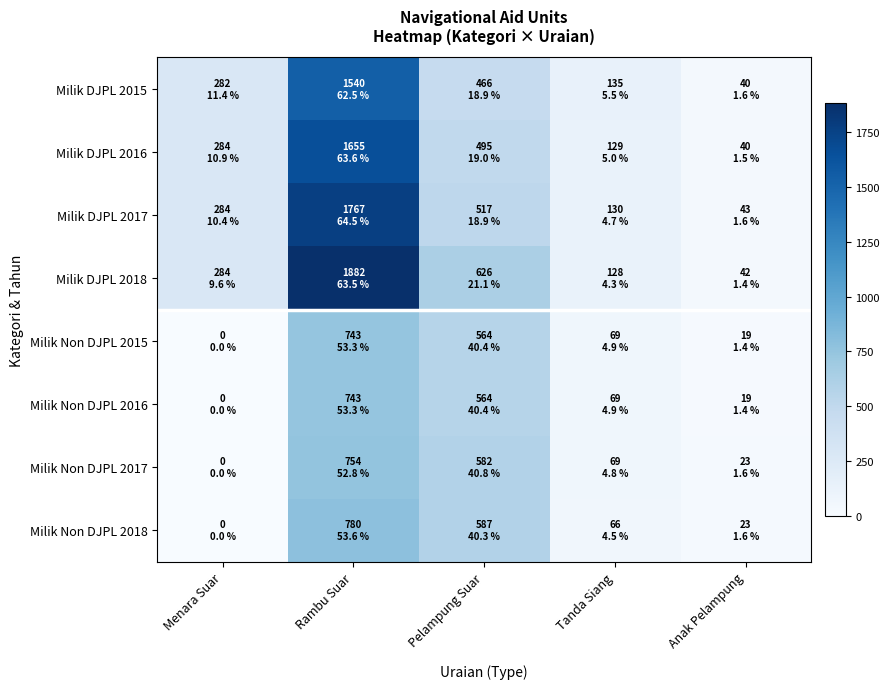

Reading left to right, list all the values displayed in this chart.

Milik DJPL 2015: Menara Suar=282	Rambu Suar=1540	Pelampung Suar=466	Tanda Siang=135	Anak Pelampung=40
Milik DJPL 2016: Menara Suar=284	Rambu Suar=1655	Pelampung Suar=495	Tanda Siang=129	Anak Pelampung=40
Milik DJPL 2017: Menara Suar=284	Rambu Suar=1767	Pelampung Suar=517	Tanda Siang=130	Anak Pelampung=43
Milik DJPL 2018: Menara Suar=284	Rambu Suar=1882	Pelampung Suar=626	Tanda Siang=128	Anak Pelampung=42
Milik Non DJPL 2015: Menara Suar=0	Rambu Suar=743	Pelampung Suar=564	Tanda Siang=69	Anak Pelampung=19
Milik Non DJPL 2016: Menara Suar=0	Rambu Suar=743	Pelampung Suar=564	Tanda Siang=69	Anak Pelampung=19
Milik Non DJPL 2017: Menara Suar=0	Rambu Suar=754	Pelampung Suar=582	Tanda Siang=69	Anak Pelampung=23
Milik Non DJPL 2018: Menara Suar=0	Rambu Suar=780	Pelampung Suar=587	Tanda Siang=66	Anak Pelampung=23